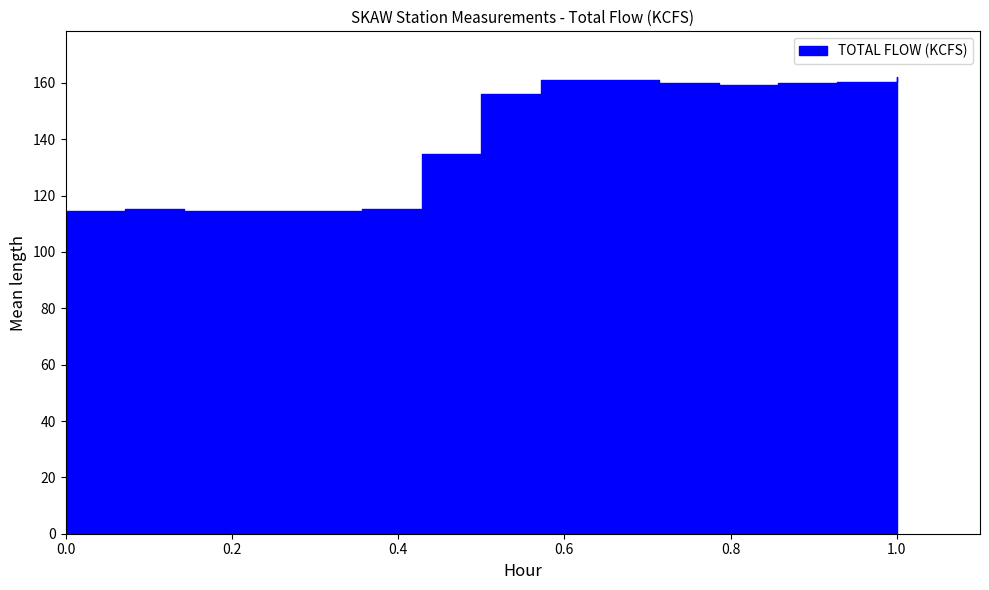

What value does the TOTAL FLOW (KCFS) series have at 6?

115.4